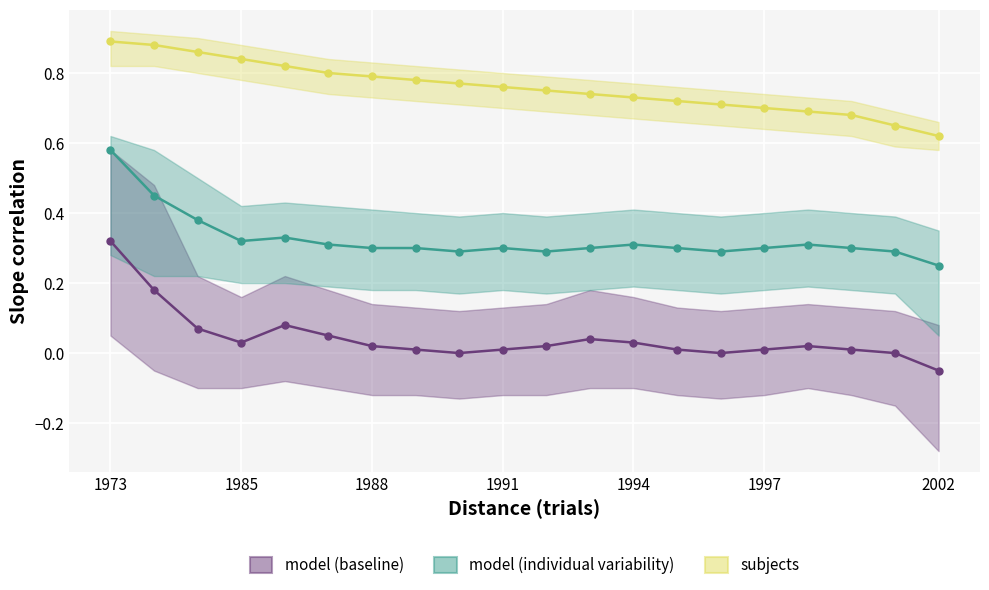

Which category has the highest value in the model (baseline) series?

1973